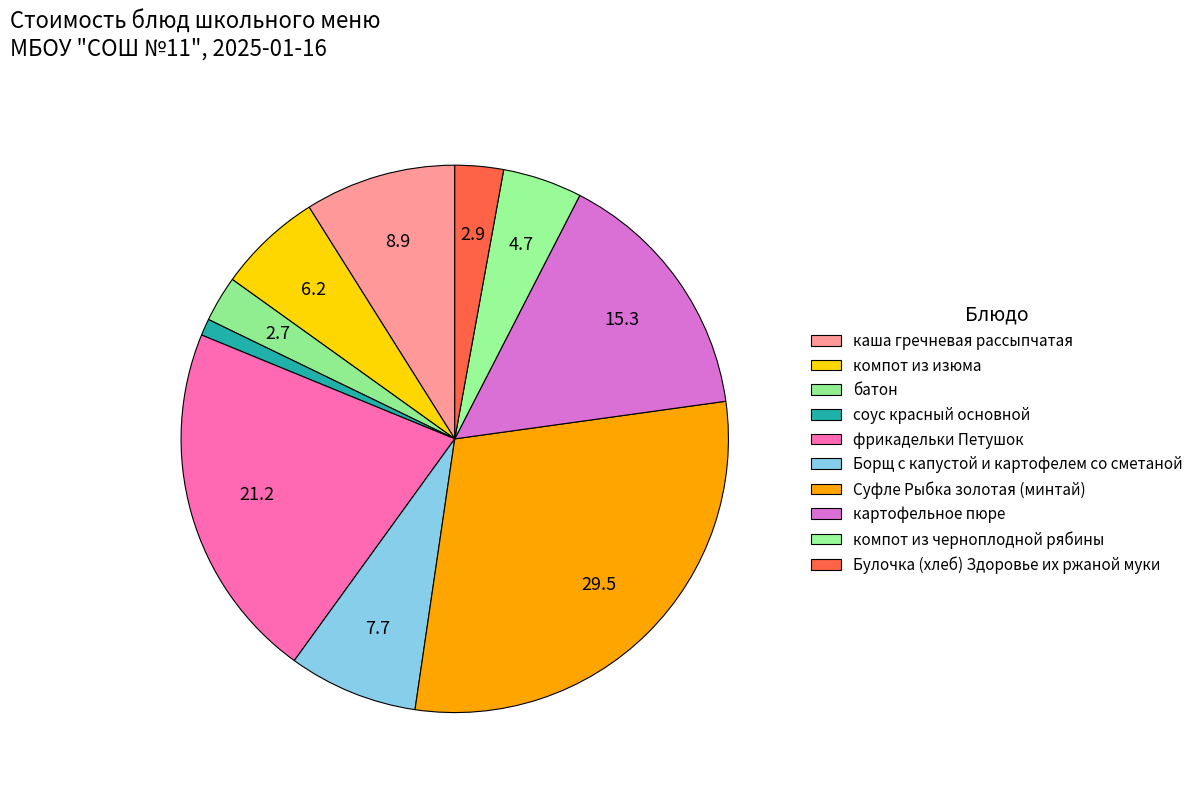

Which slice is the largest?

Суфле Рыбка золотая (минтай)